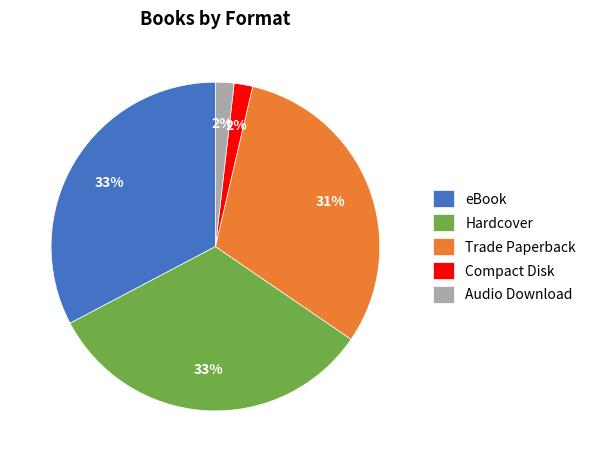

Do Audio Download and eBook together represent more than half of the pie?

No